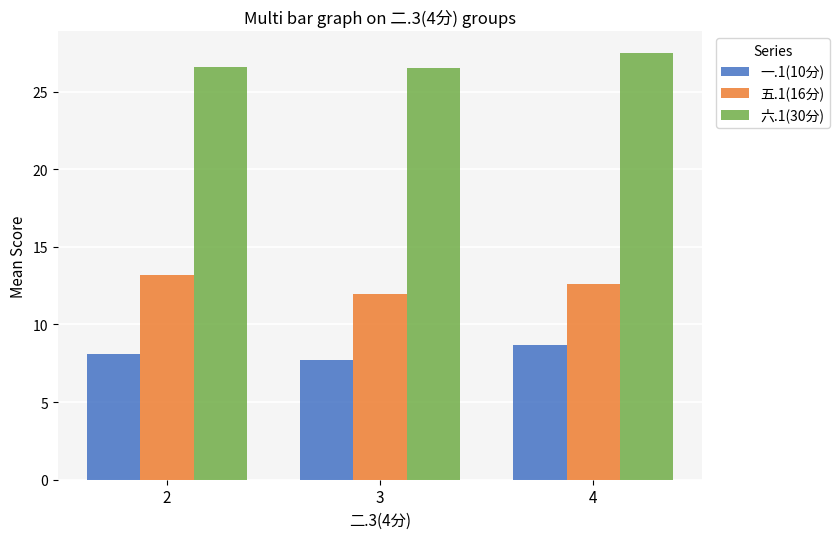

Which series has the largest total across all categories?

六.1(30分)